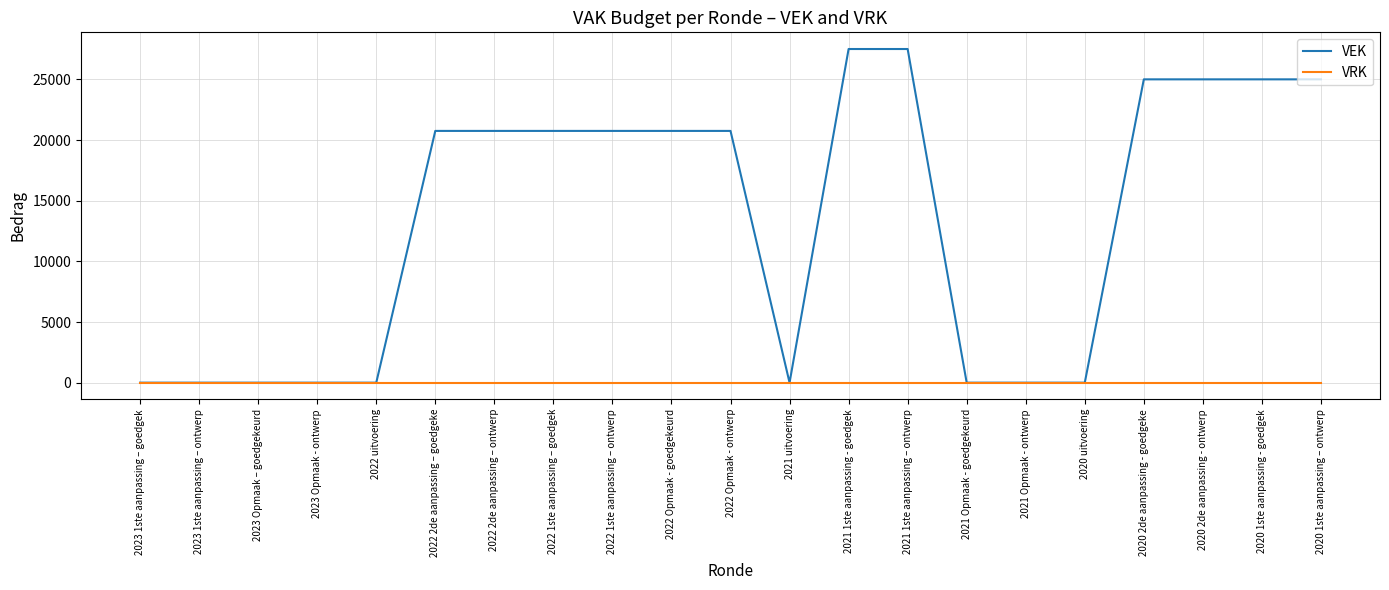

At how many categories does at least one series exceed 15169?

12